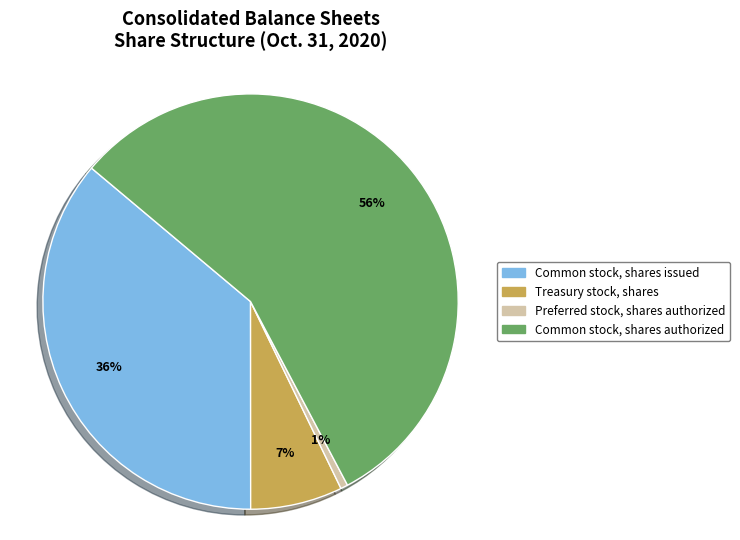

Rank the categories by value from lowest to highest.

Preferred stock, shares authorized, Treasury stock, shares, Common stock, shares issued, Common stock, shares authorized